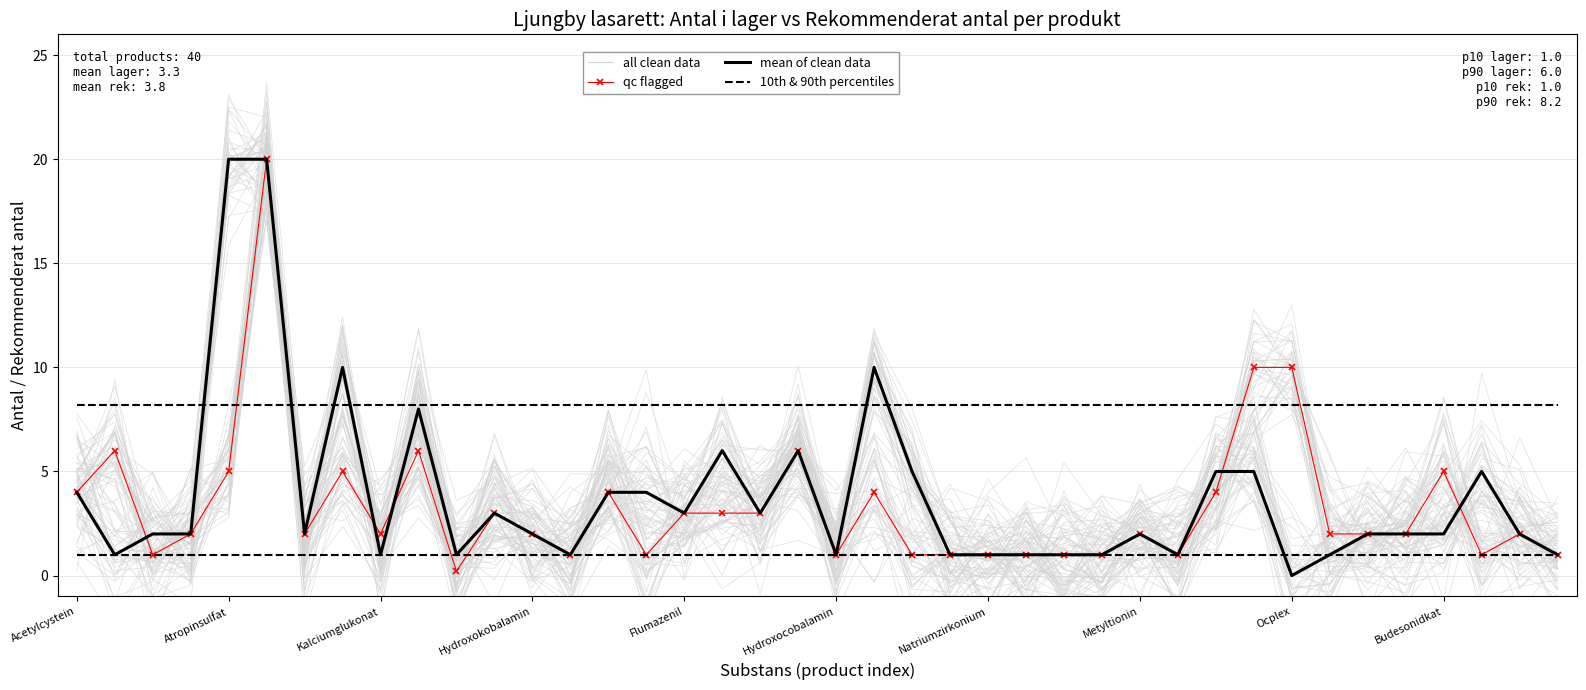

Does the chart have visible grid lines?

Yes